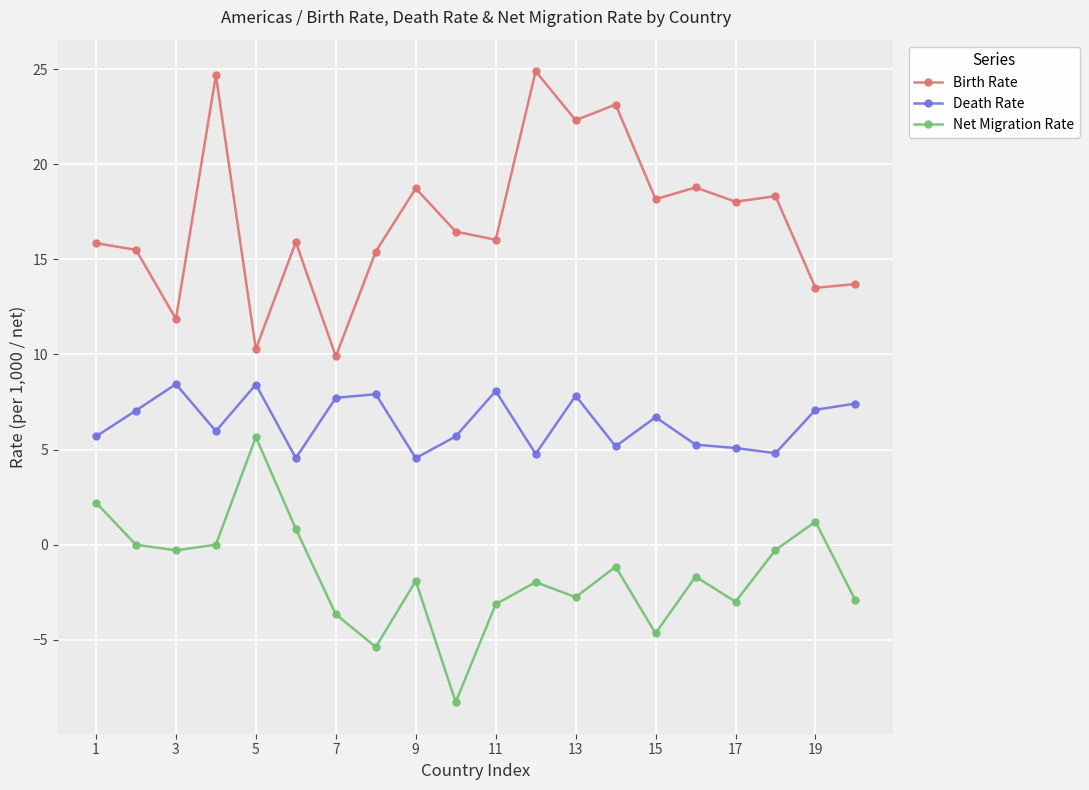

How many categories are shown in the chart?

20